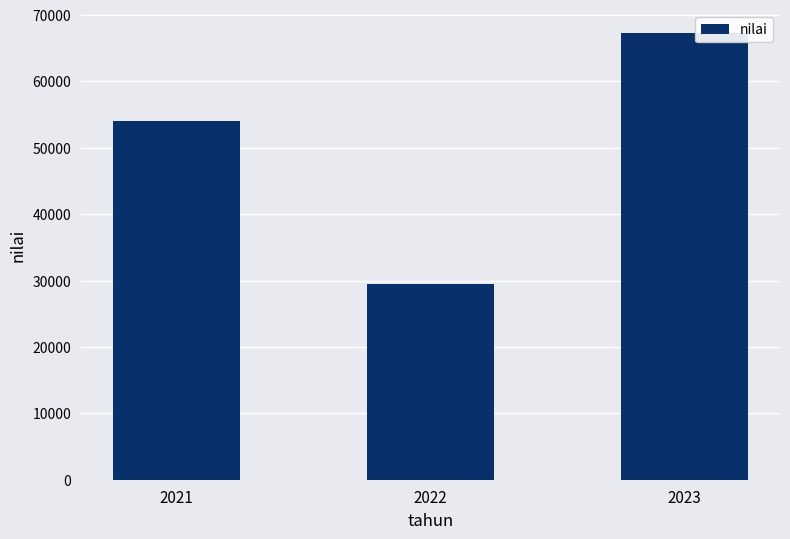

What is the sum of the values at 2021 and 2022?

83542.9